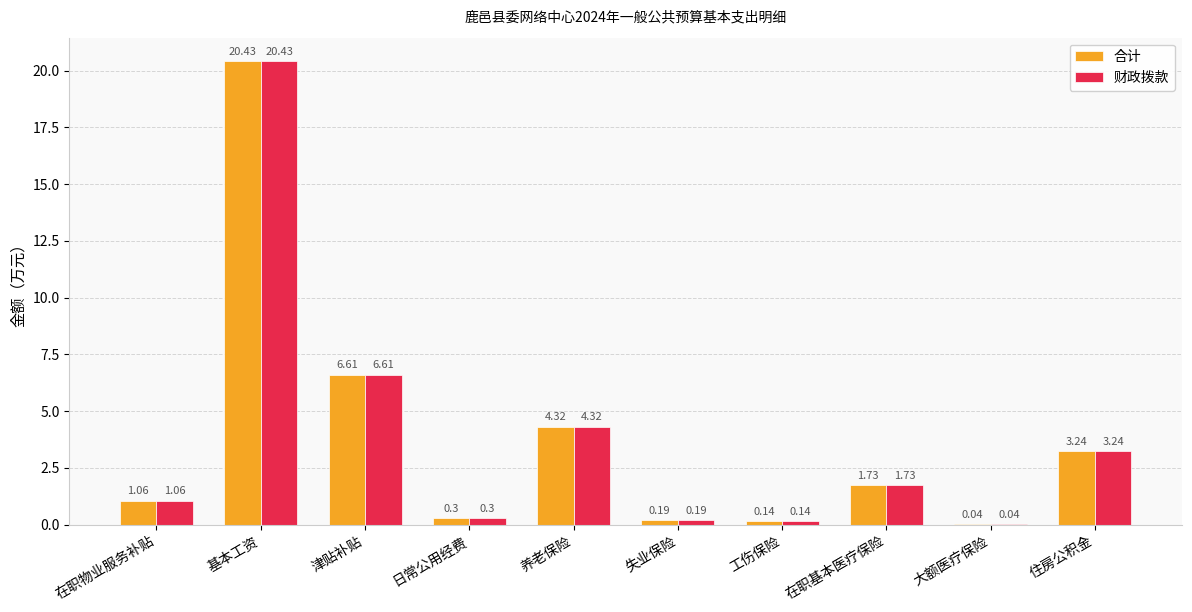

How many data points in 合计 are above 1?

6